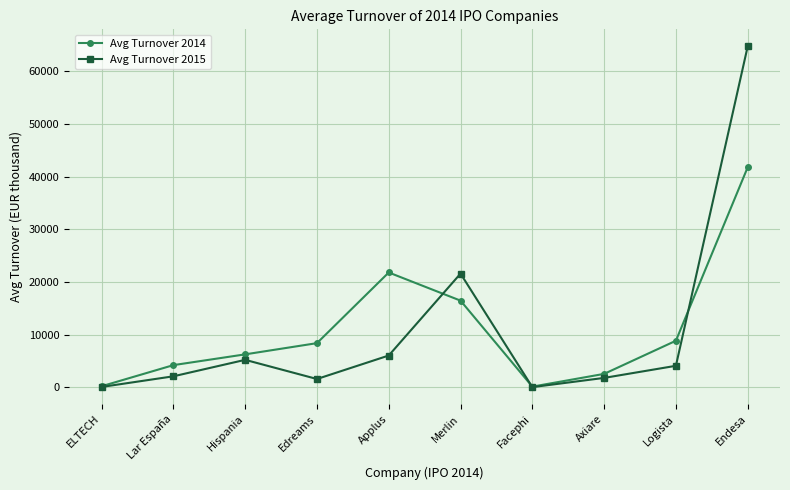

At which label is Avg Turnover 2014 closest to 20929?

Applus